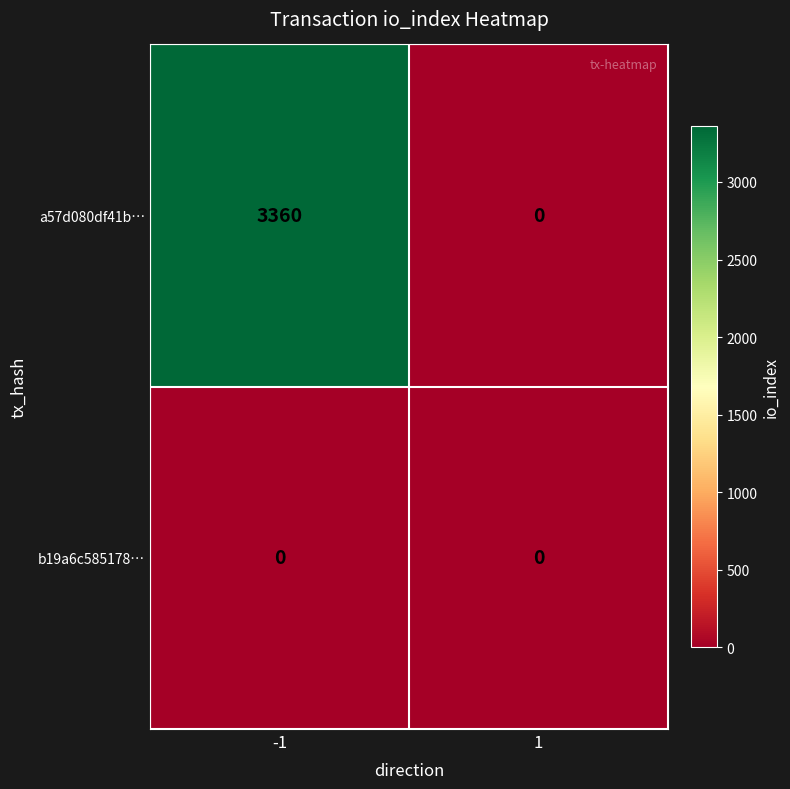

Which series has the largest total across all categories?

a57d080df41b…